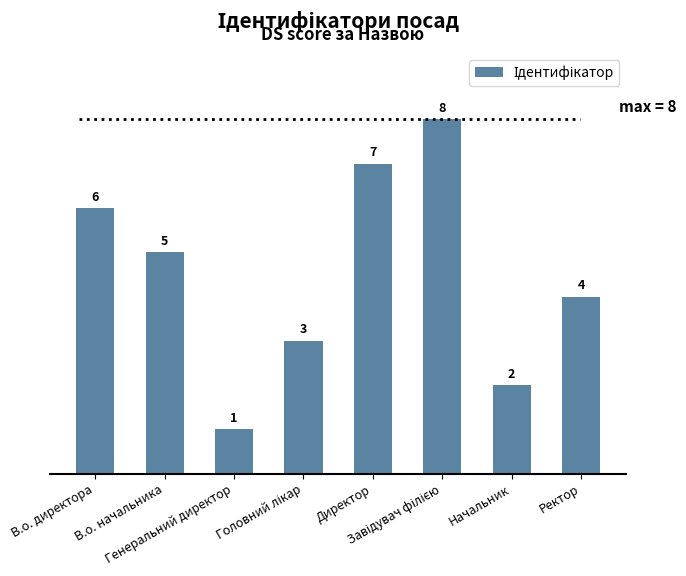

What is the value of the 5th bar from the left?

7